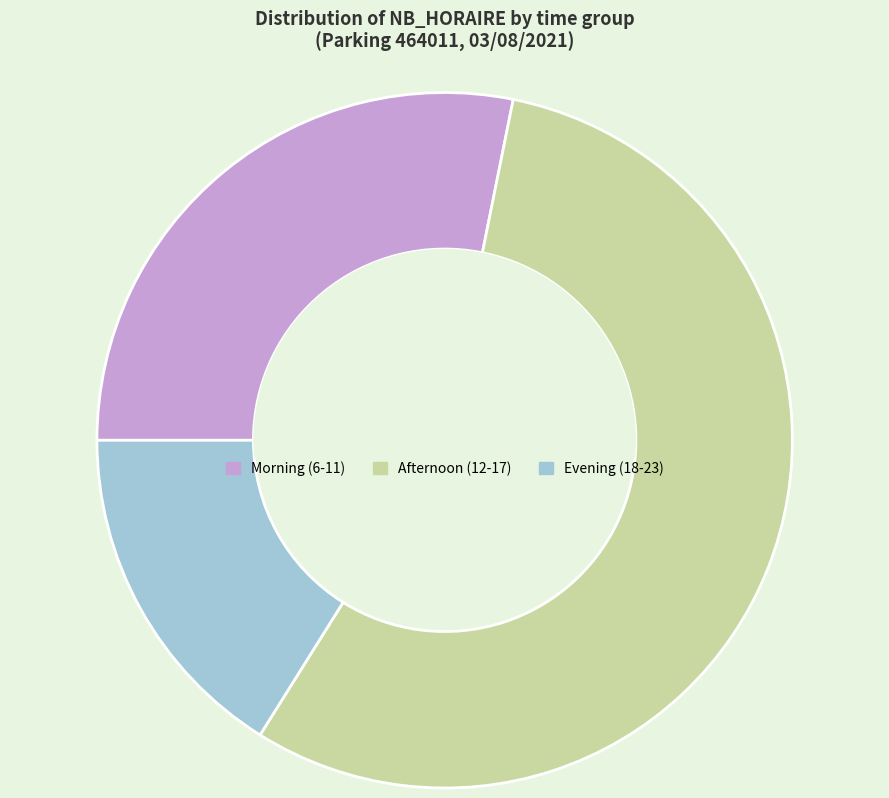

What is the smallest slice in the pie chart?

Evening (18-23)